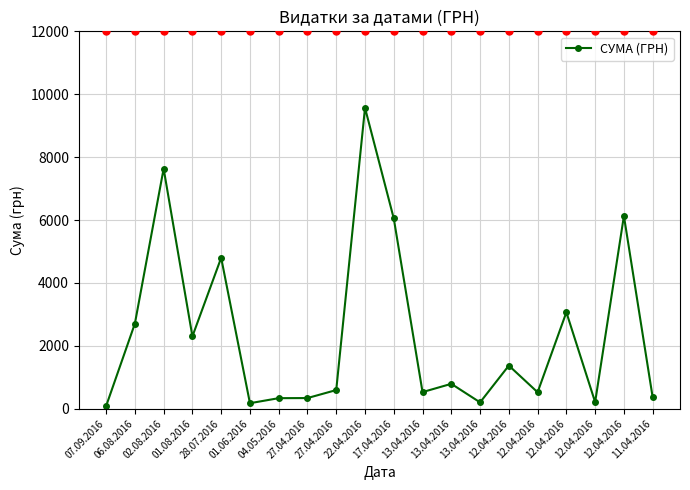

How many interior local peaks (higher than both neighbors) does the data have?

7